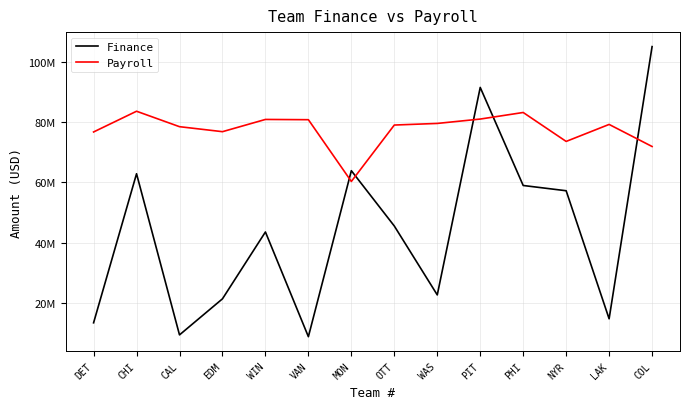

List the series in order of their peak value, highest first.

Finance, Payroll